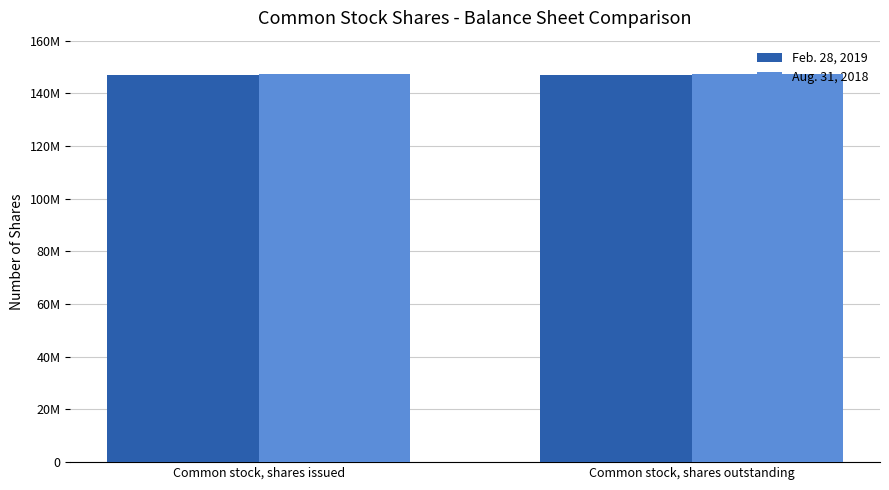

What are all the series names shown in the legend?

Feb. 28, 2019, Aug. 31, 2018